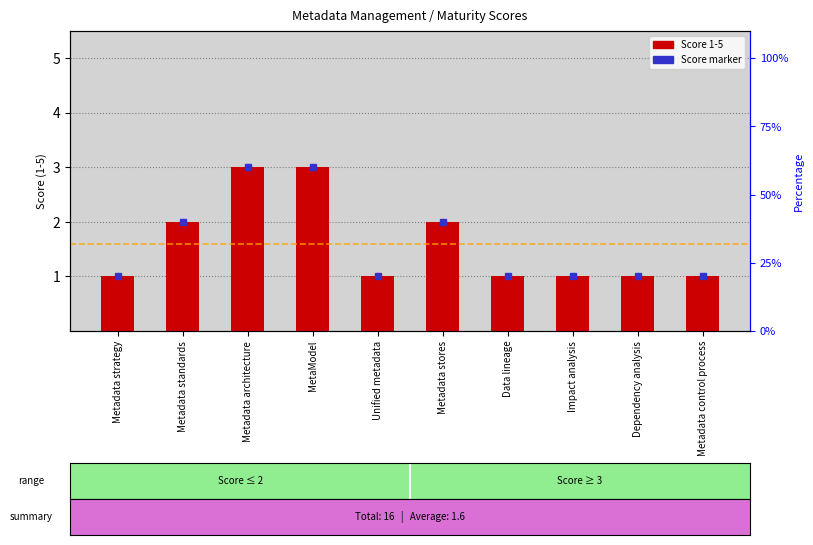

Reading left to right, extract all data points from this chart.

Metadata strategy=1	Metadata standards=2	Metadata architecture=3	MetaModel=3	Unified metadata=1	Metadata stores=2	Data lineage=1	Impact analysis=1	Dependency analysis=1	Metadata control process=1